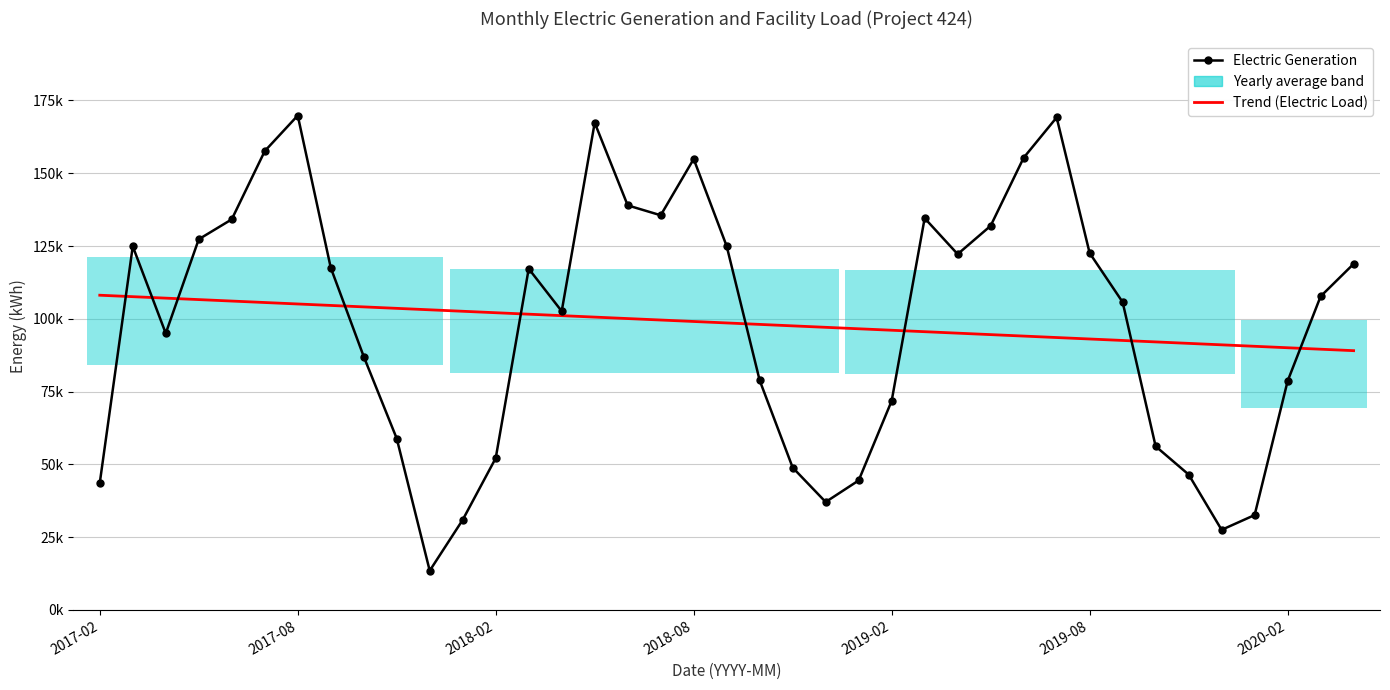

Does the chart have visible grid lines?

Yes